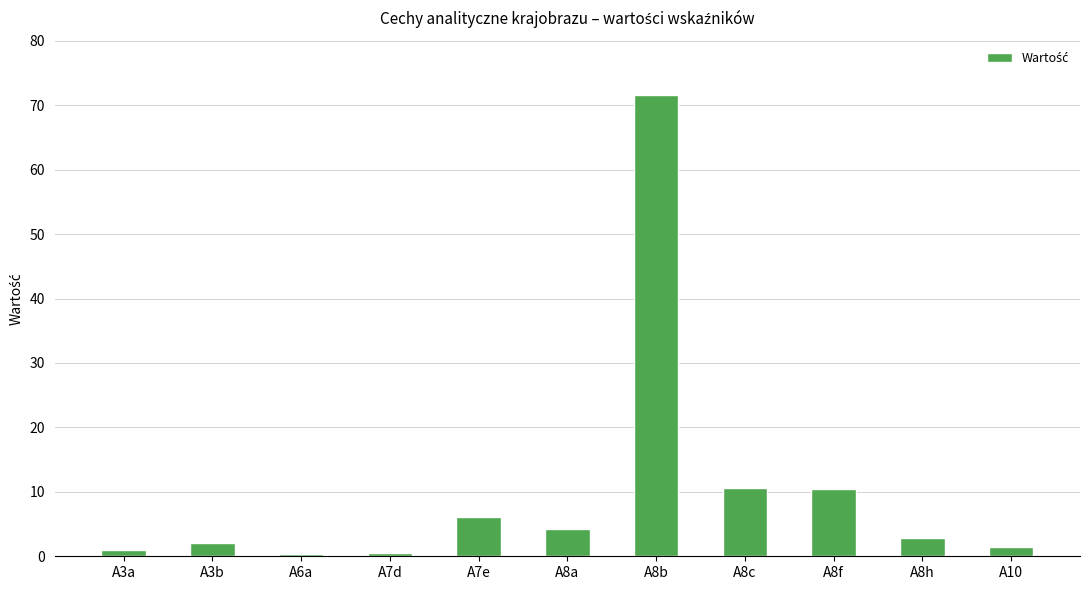

What is the maximum value shown in the chart?

71.5